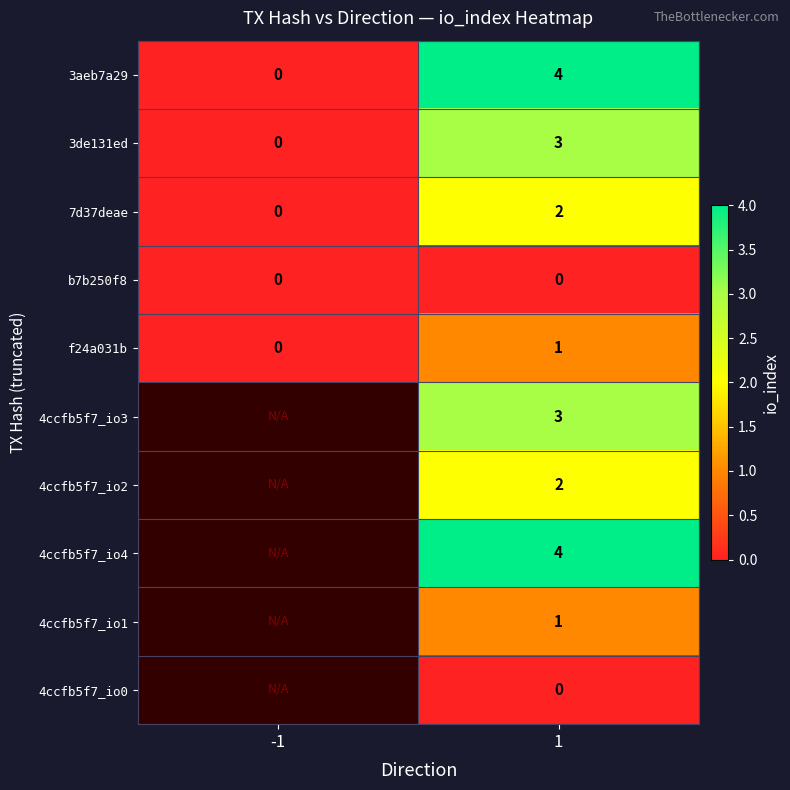

How many values in 7d37deae are above zero?

1